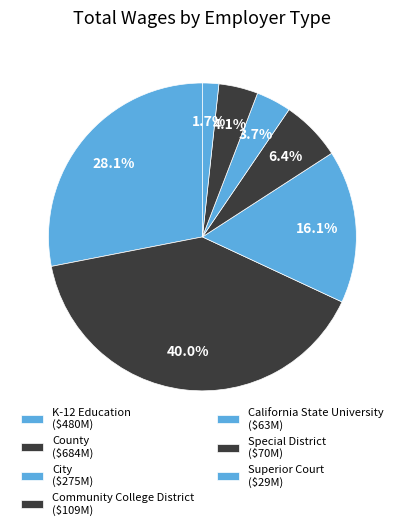

True or false: Community College District accounts for 6% of the total.

True